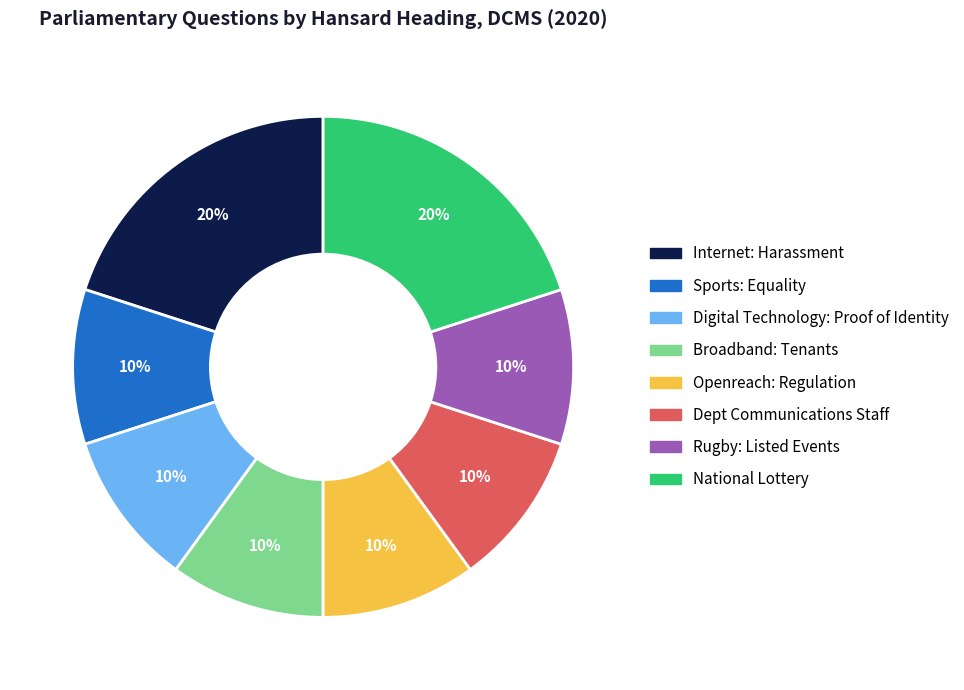

Do Rugby: Listed Events and Broadband: Tenants together represent more than half of the pie?

No